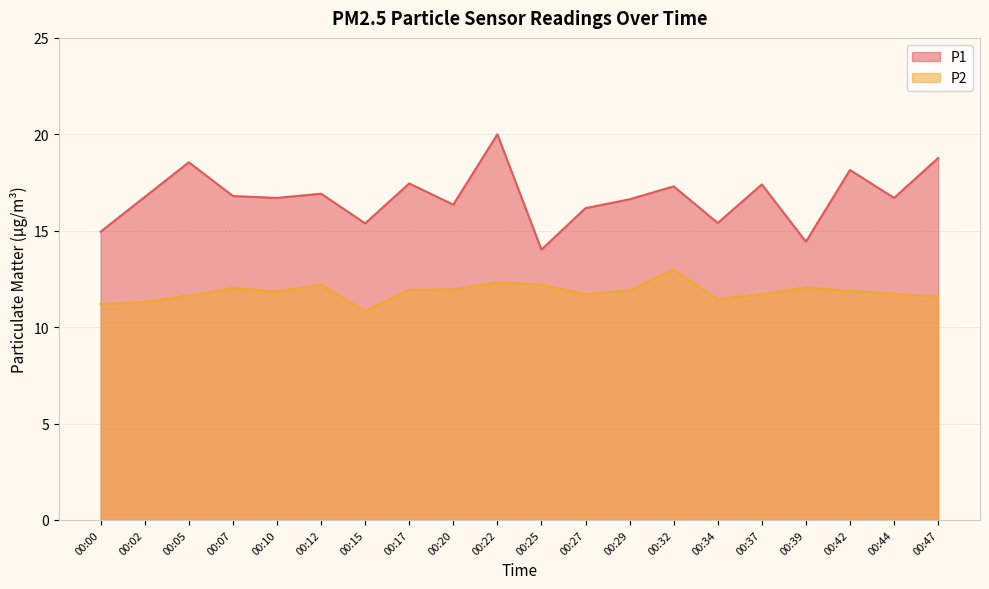

The value of P1 at 00:37 is 6.3. True or false?

False